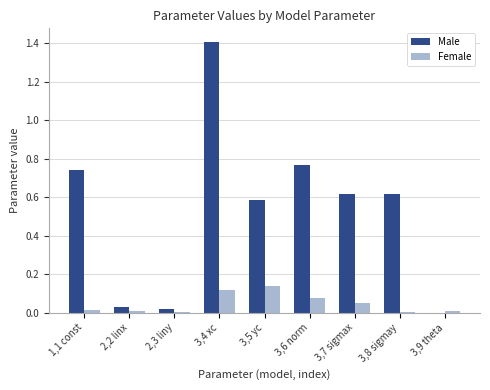

What is the greatest value displayed?

1.4